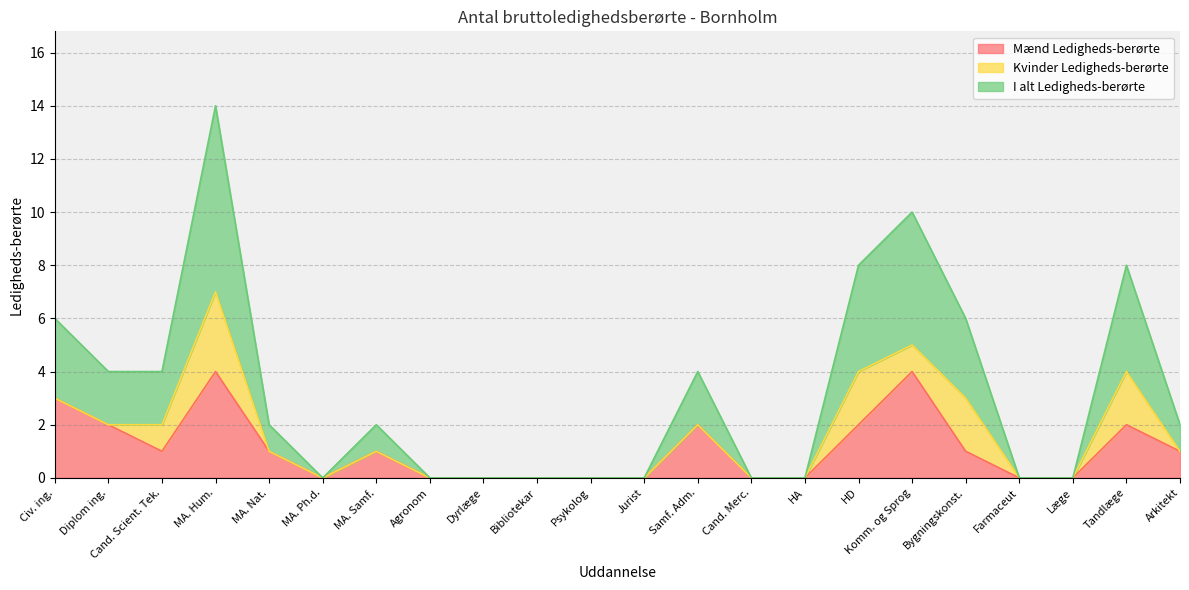

The Mænd Ledigheds-berørte series shows 2 at Komm. og Sprog. True or false?

False